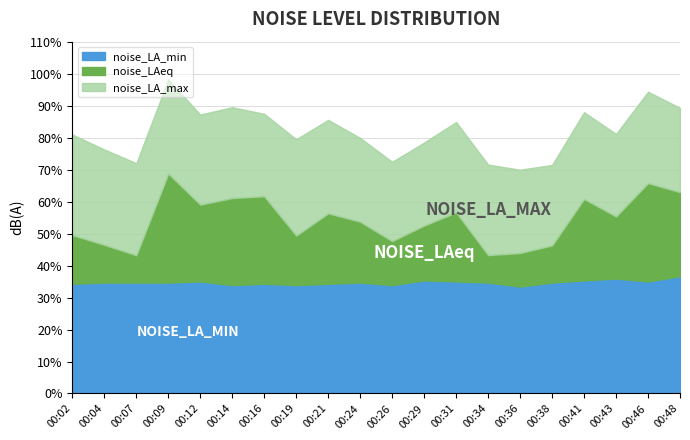

Reading left to right, transcribe all the data shown in this chart.

noise_LA_max: 00:02=81.0	00:04=76.3	00:07=72.0	00:09=98.2	00:12=87.2	00:14=89.5	00:16=87.4	00:19=79.5	00:21=85.5	00:24=79.9	00:26=72.4	00:29=78.5	00:31=84.9	00:34=71.6	00:36=70.0	00:38=71.5	00:41=88.0	00:43=81.2	00:46=94.3	00:48=89.3
noise_LAeq: 00:02=49.5	00:04=46.5	00:07=43.2	00:09=68.8	00:12=59.0	00:14=61.1	00:16=61.7	00:19=49.4	00:21=56.3	00:24=53.7	00:26=47.7	00:29=52.5	00:31=56.6	00:34=43.3	00:36=43.9	00:38=46.3	00:41=60.8	00:43=55.4	00:46=65.8	00:48=63.0
noise_LA_min: 00:02=34.3	00:04=34.7	00:07=34.7	00:09=34.7	00:12=35.0	00:14=33.9	00:16=34.3	00:19=33.9	00:21=34.3	00:24=34.7	00:26=33.9	00:29=35.4	00:31=35.0	00:34=34.7	00:36=33.4	00:38=34.7	00:41=35.4	00:43=35.9	00:46=35.0	00:48=36.7